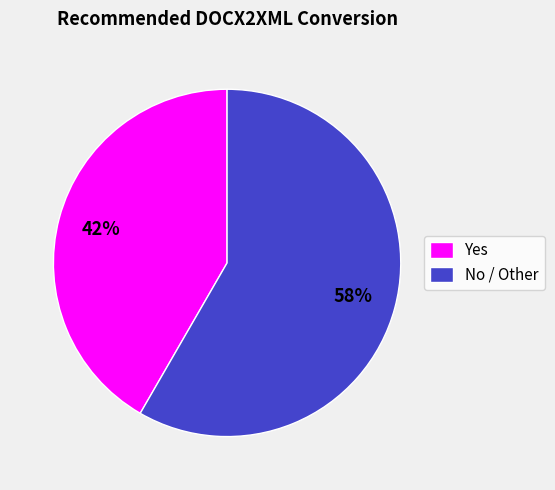

Rank the categories by value from highest to lowest.

No / Other, Yes